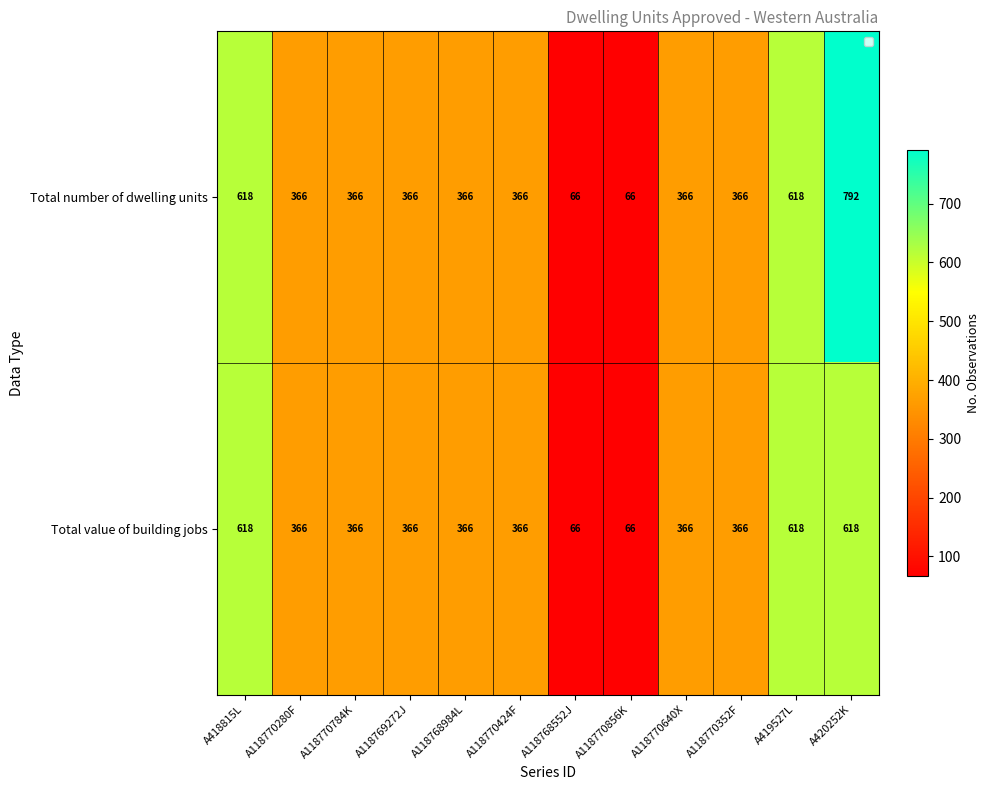

At which category does the chart reach its peak across all series?

A420252K